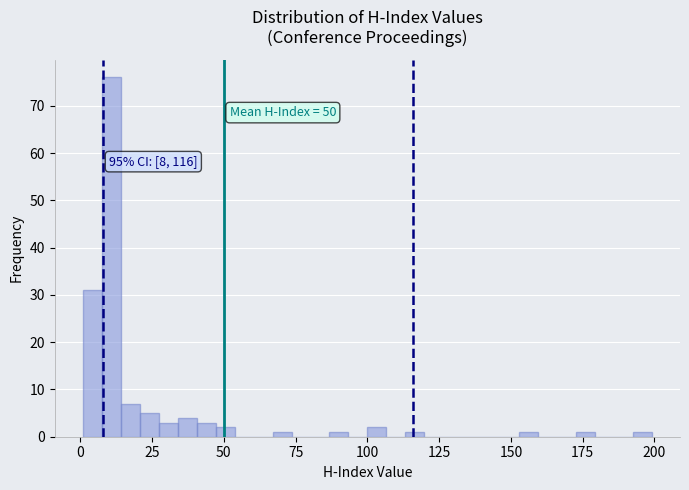

Read against the x-axis, roughly where is the centre of the tallest bar?

10